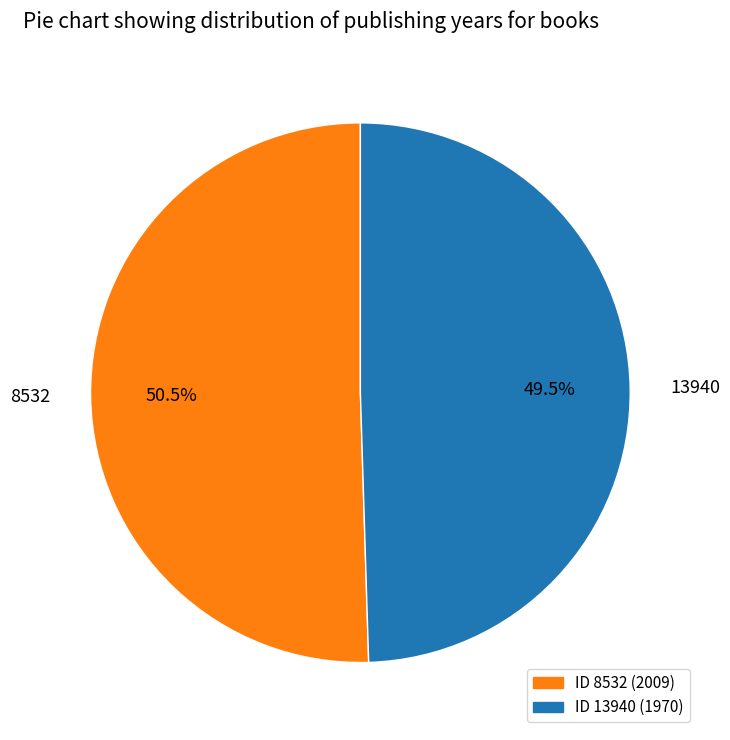

Is the sum of 8532 and 13940 greater than half?

Yes